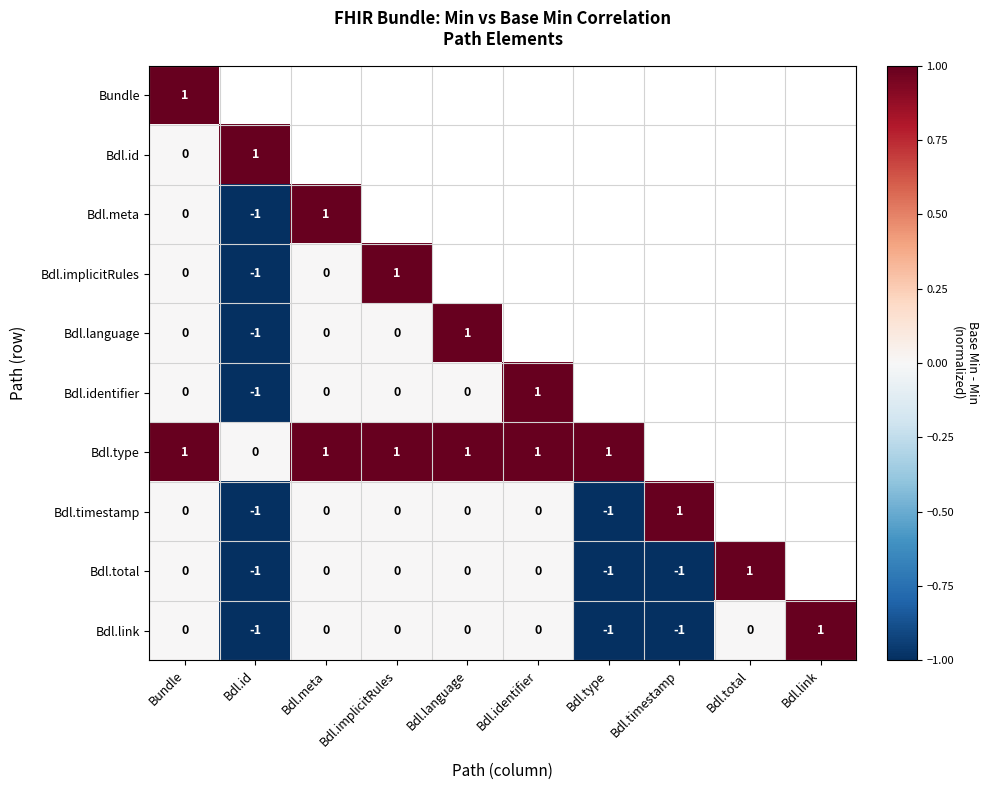

Which has a higher value, Bdl.identifier or Bundle?

Bundle